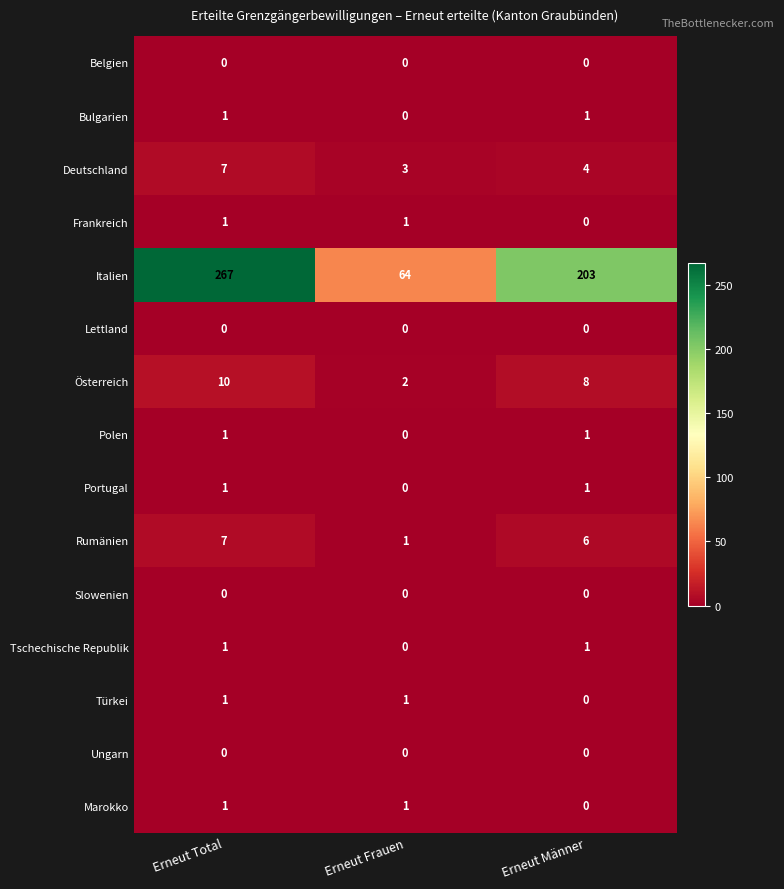

How many categories are shown in the chart?

3